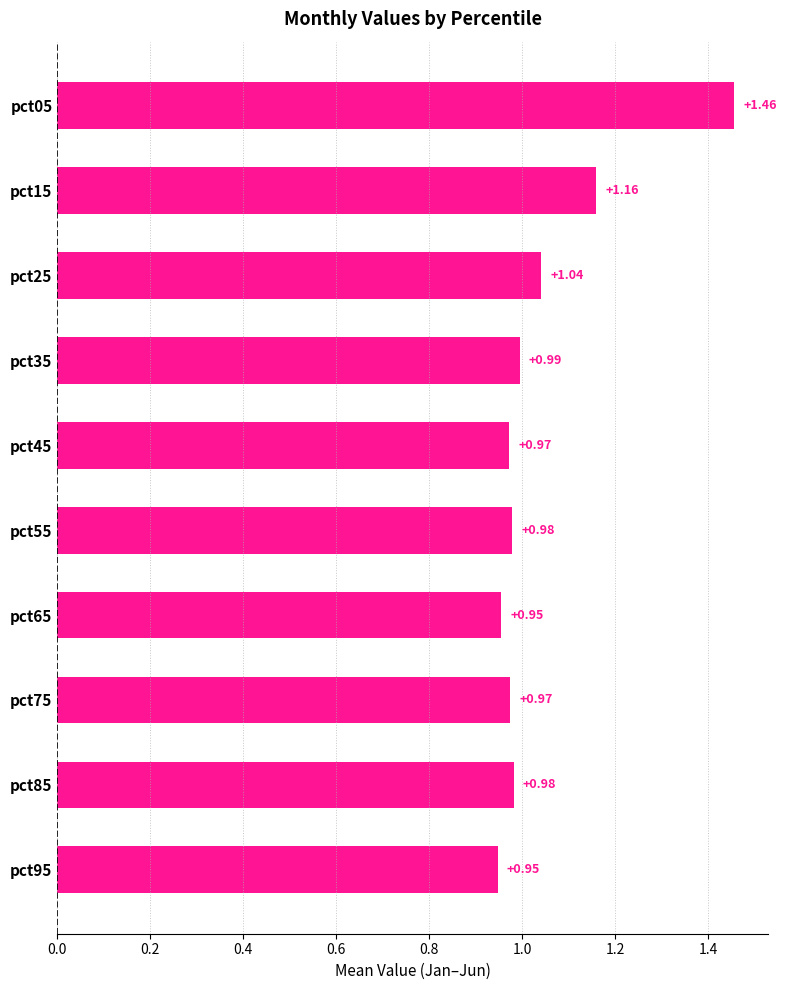

What is the difference between the maximum and minimum values?

0.5